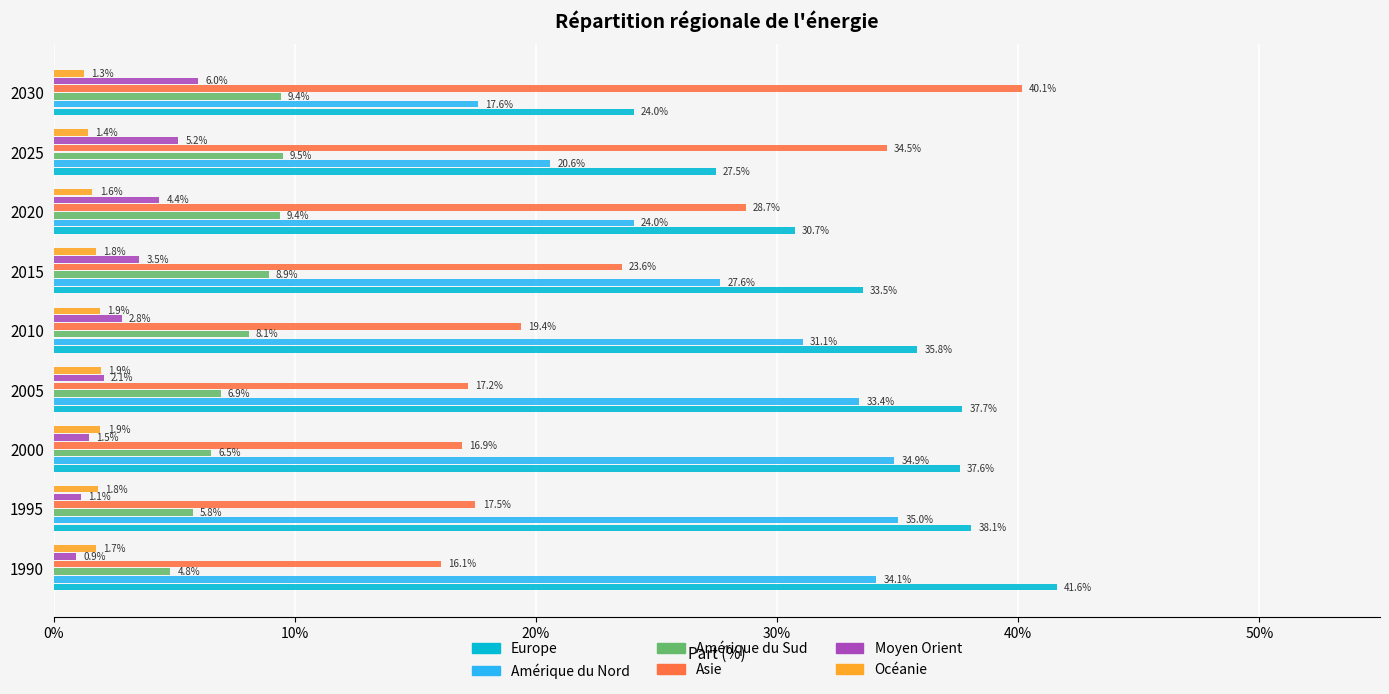

Is it true that Amérique du Nord equals 34.9 at 2000?

True